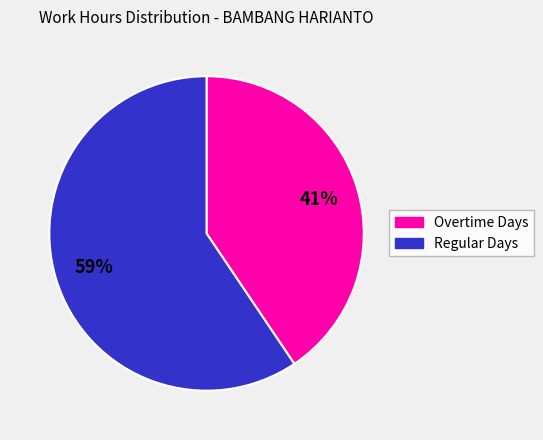

Count the number of slices in the pie.

2